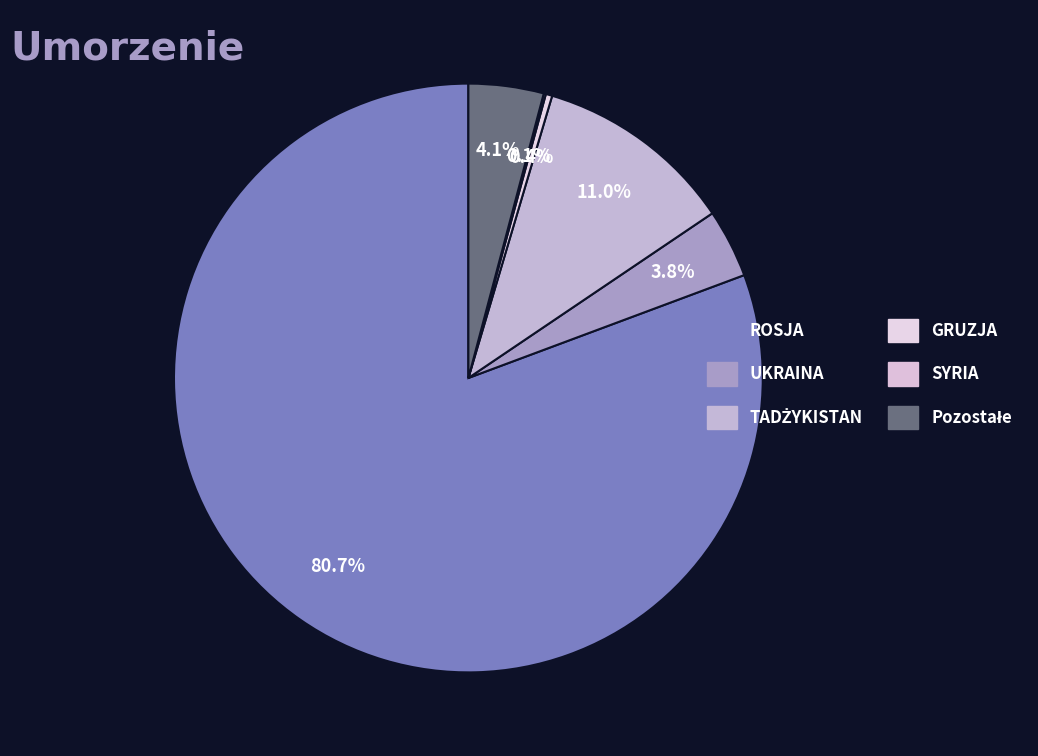

True or false: TADŻYKISTAN accounts for 11% of the total.

True